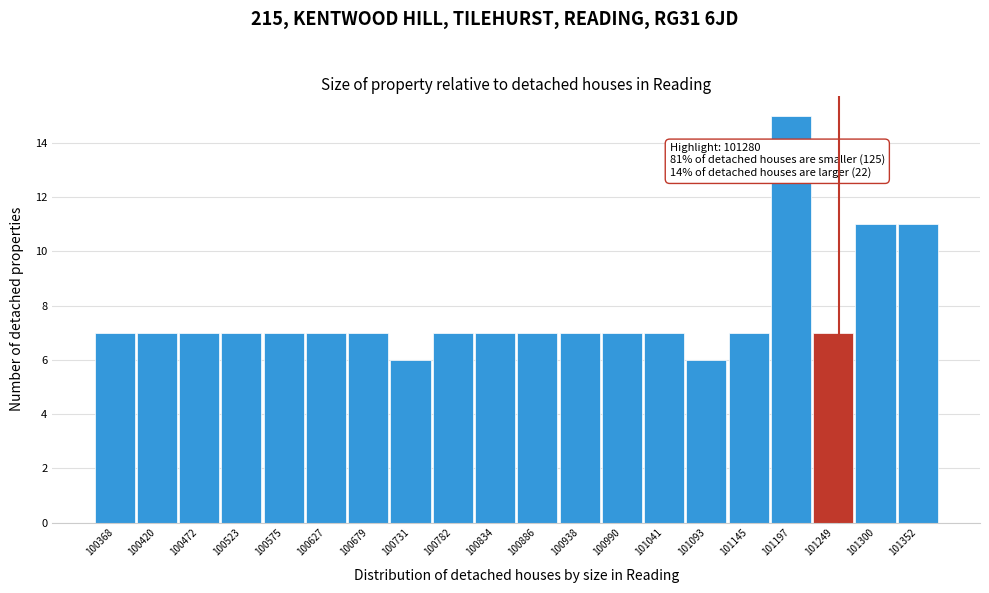

Reading left to right, transcribe all the data shown in this chart.

100368=7	100420=7	100472=7	100523=7	100575=7	100627=7	100679=7	100731=6	100782=7	100834=7	100886=7	100938=7	100990=7	101041=7	101093=6	101145=7	101197=15	101249=7	101300=11	101352=11